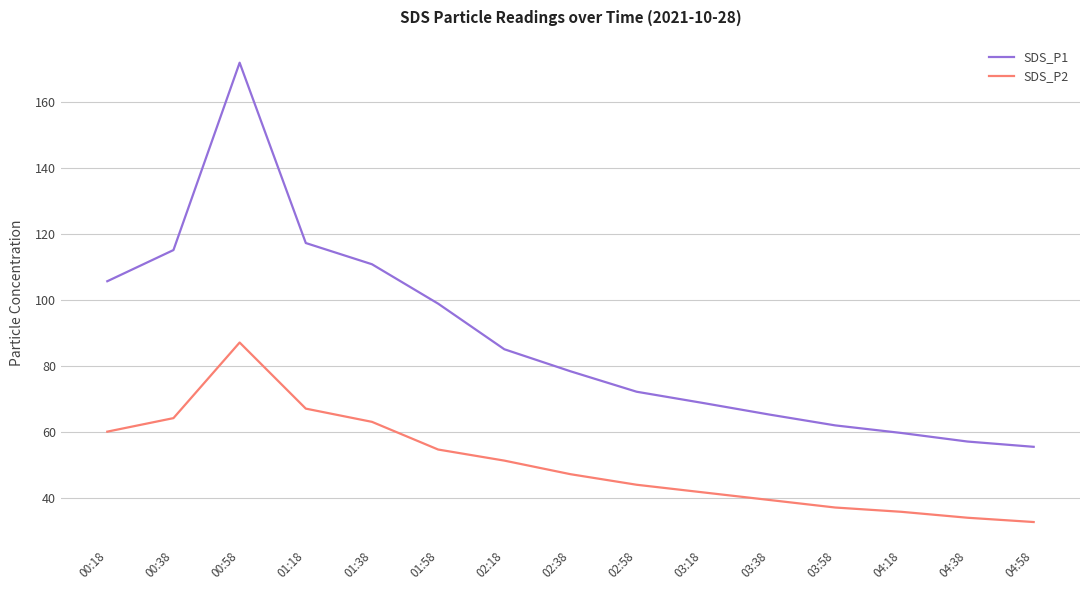

True or false: SDS_P1 has more than 0 points higher than both neighbors.

True